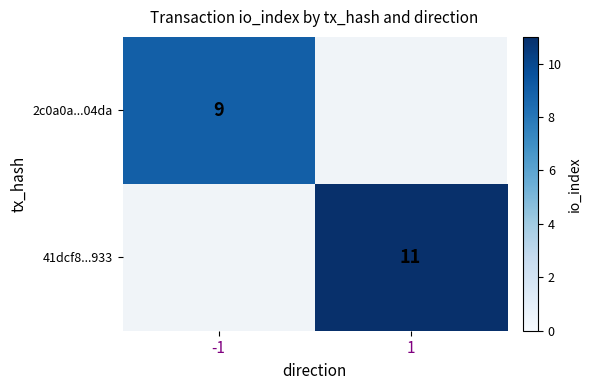

The value of 41dcf8...933 at 1 is 19. True or false?

False